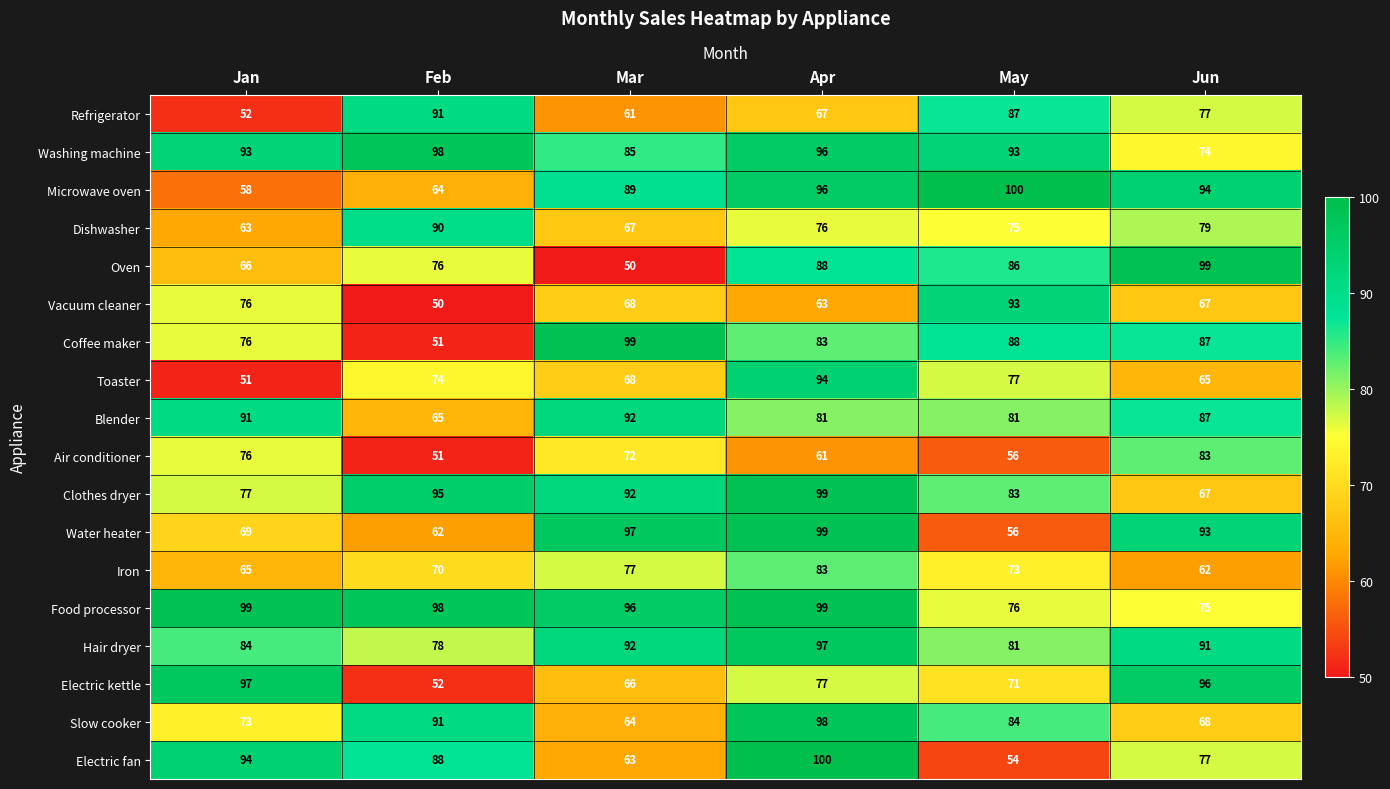

What is the difference between the highest and lowest values at Jun?

37